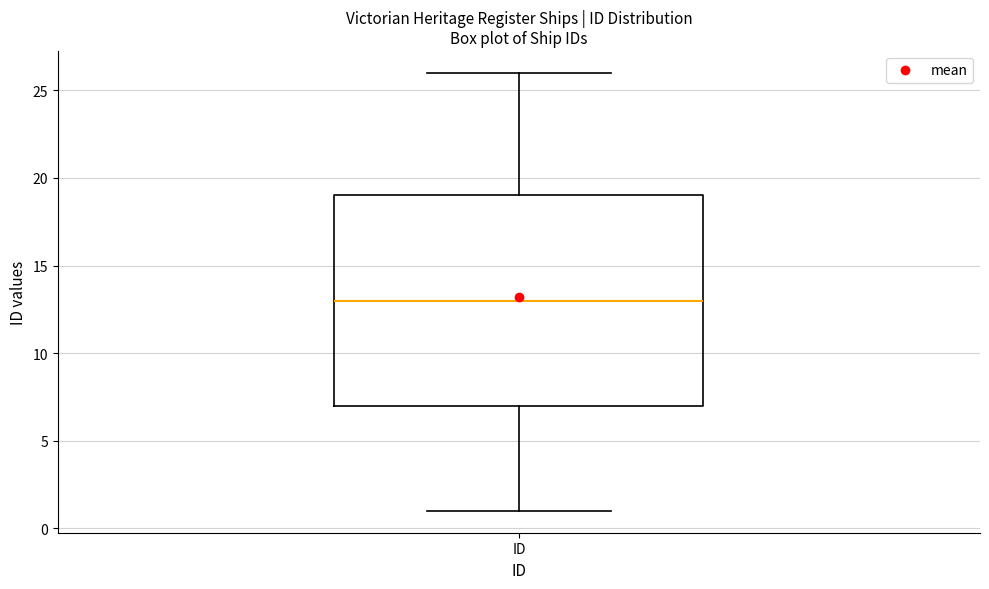

Where does the median line of the box for ID sit on the y-axis? The values are not printed on the chart, so give them approximately, as read against the axis.

13